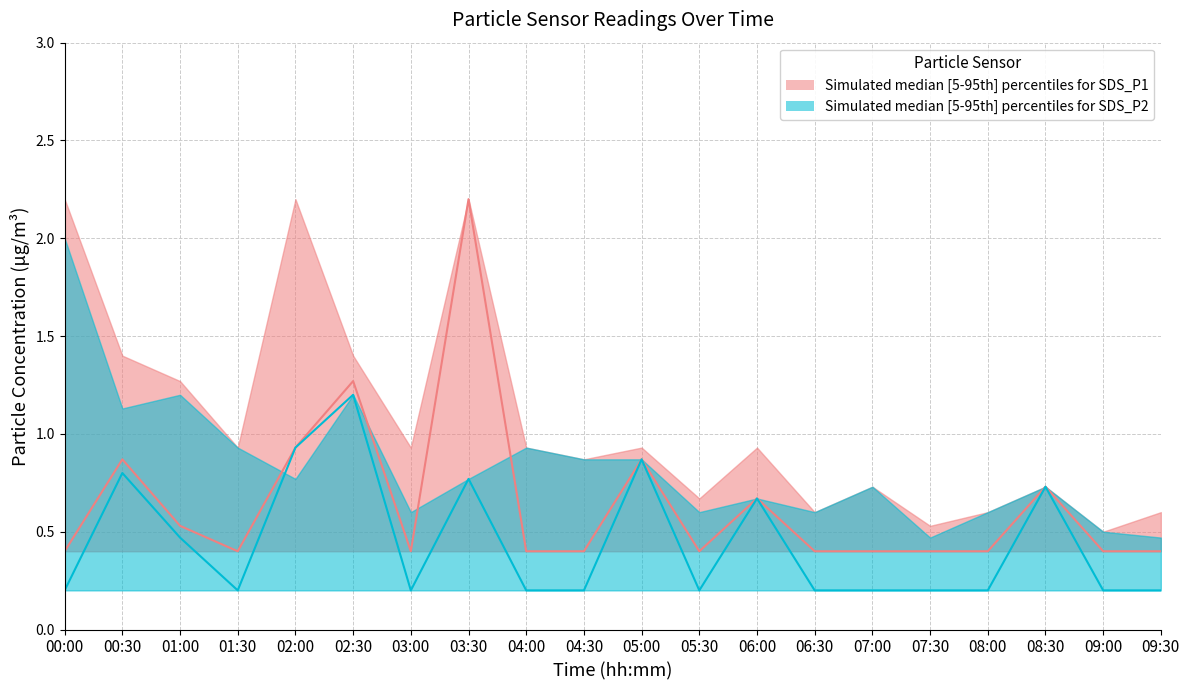

True or false: SDS_P1_upper has more than 1 interior local peaks.

True